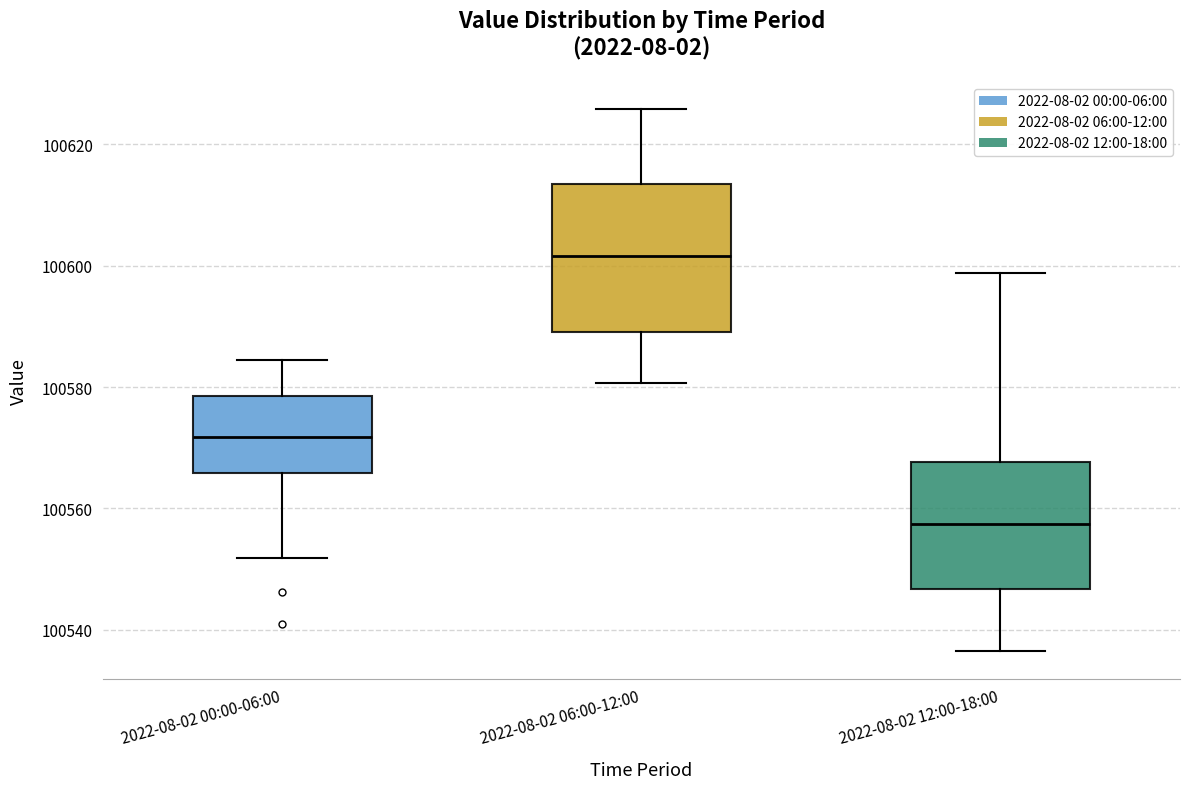

Reading left to right, transcribe this box plot: for each box, give where its median line is, the range the box spans, and where its two whiskers end, as read against the y-axis. The values are not printed on the chart, so give them approximately, as read against the axis.

2022-08-02 00:00-06:00: median 100572, box 100566 to 100578, whiskers 100552 to 100584
2022-08-02 06:00-12:00: median 100602, box 100590 to 100614, whiskers 100580 to 100626
2022-08-02 12:00-18:00: median 100558, box 100546 to 100568, whiskers 100536 to 100598